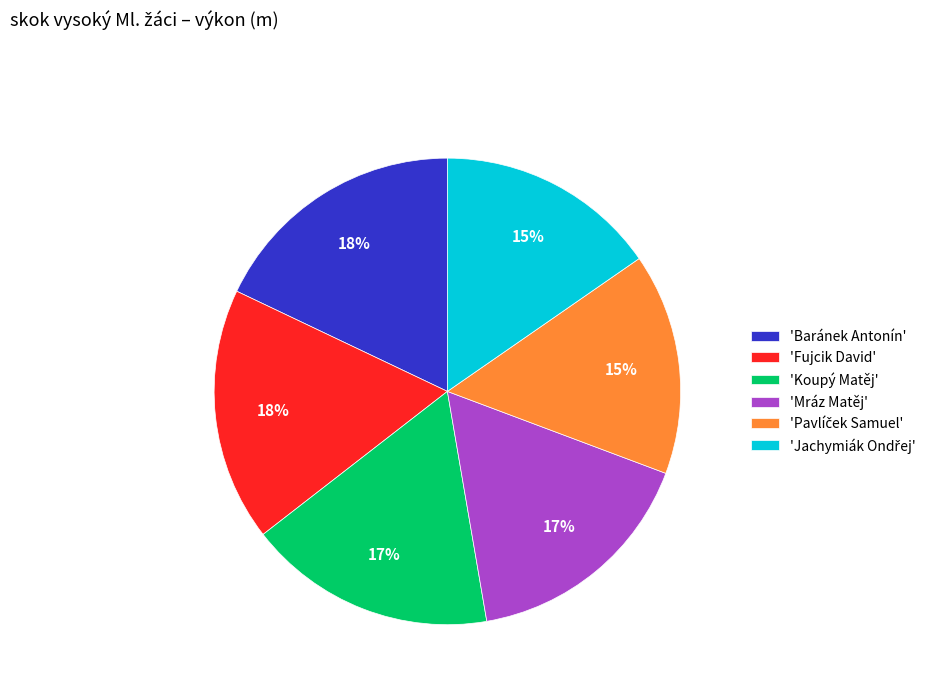

Does 'Koupý Matěj' represent more than half of the total?

No